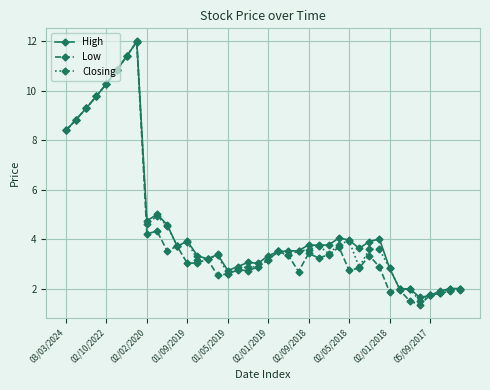

True or false: High has more than 2 points higher than both neighbors.

True